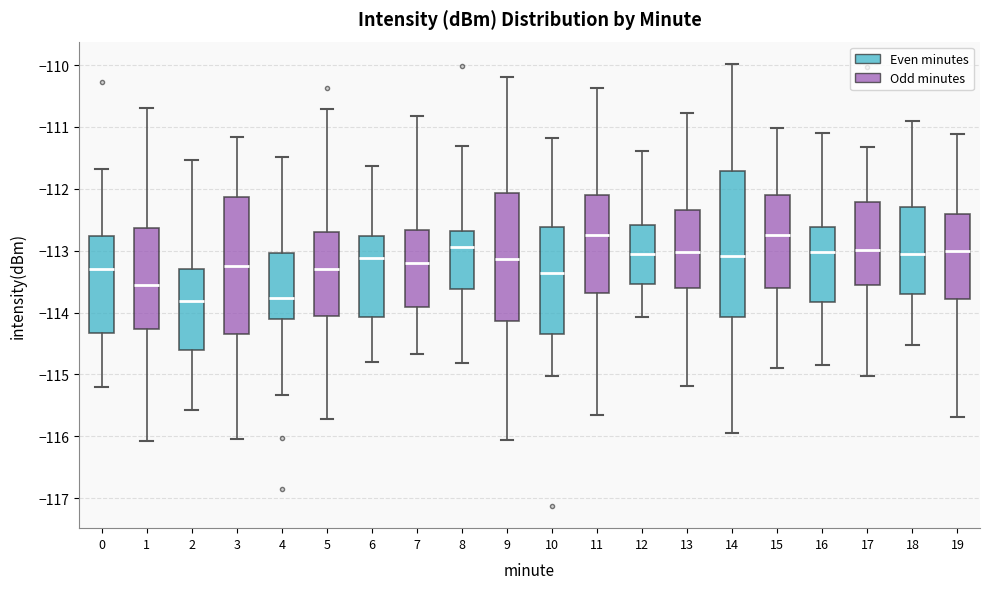

Where is the upper edge of the box at x = 3 on the y-axis? The values are not printed on the chart, so give them approximately, as read against the axis.

-112.1